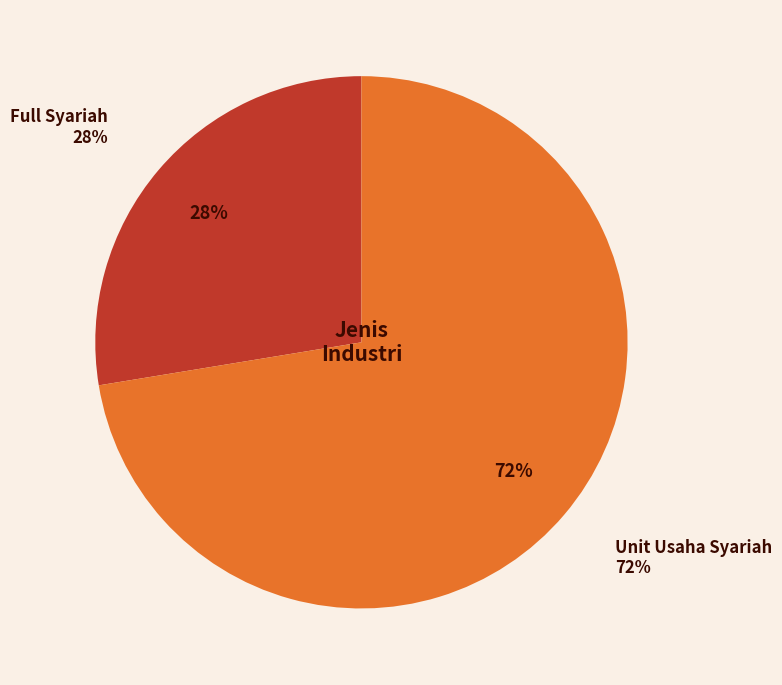

The Full Syariah slice represents 42% of the pie. True or false?

False